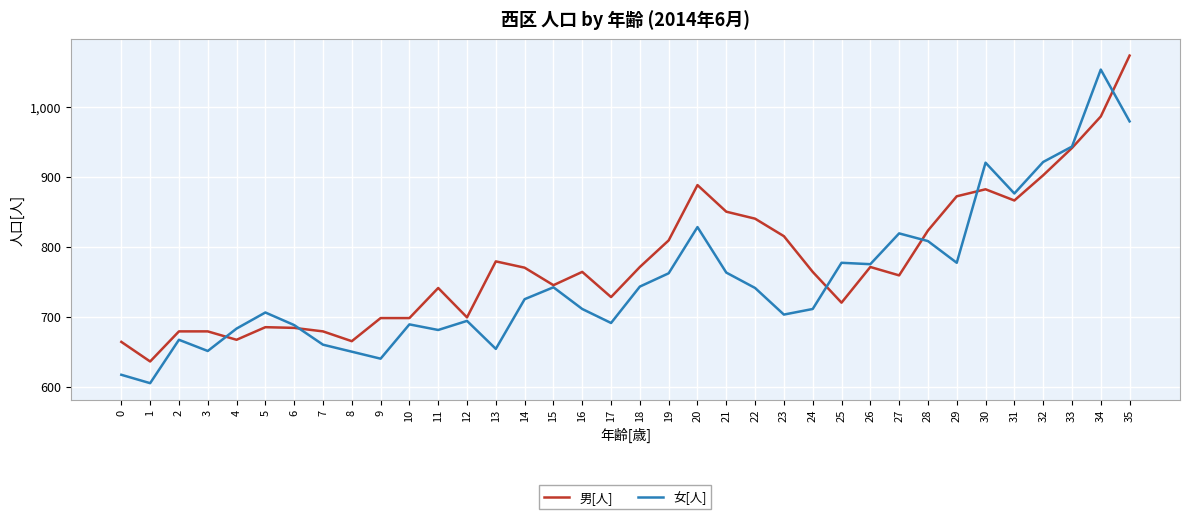

Rank the series at 20 from lowest to highest value.

女[人], 男[人]